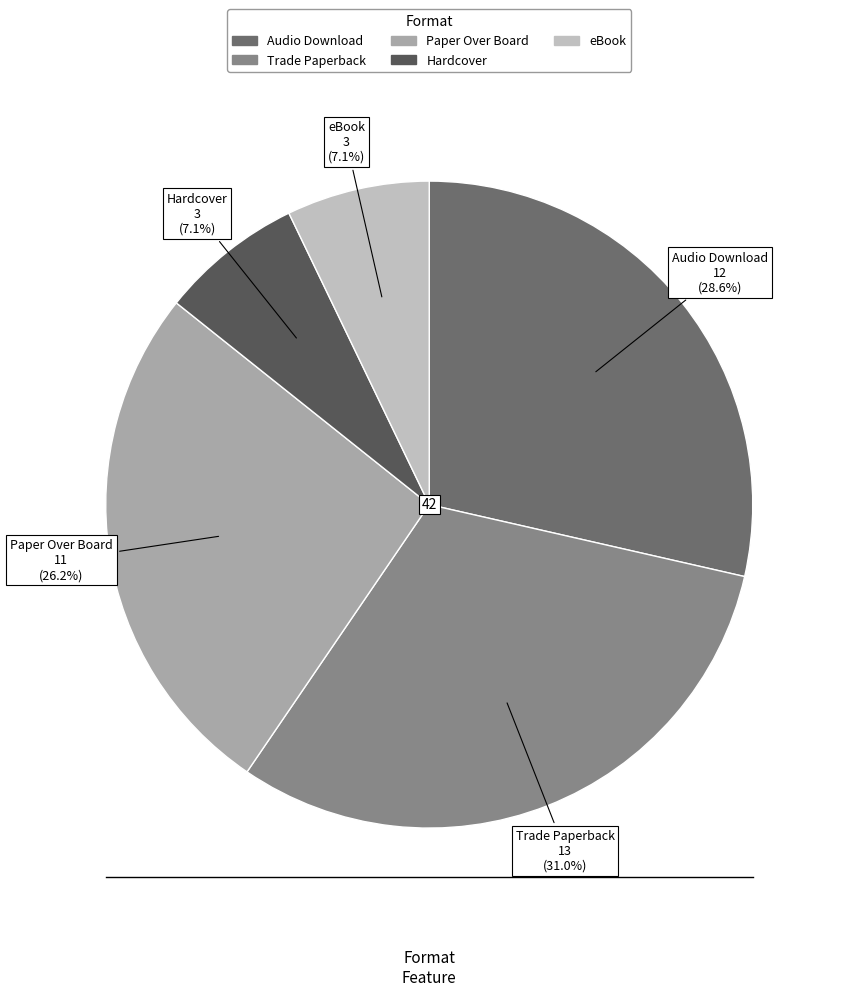

How many slices are in this pie chart?

5